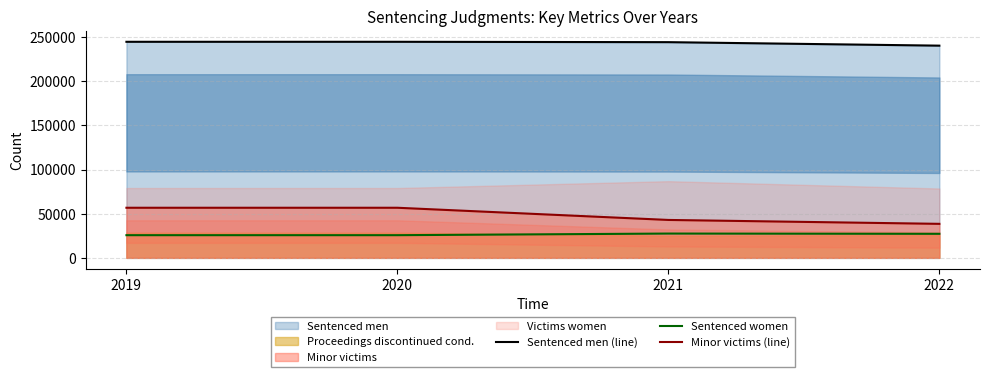

True or false: Sentenced women and Sentenced men (line) cross at least once.

False